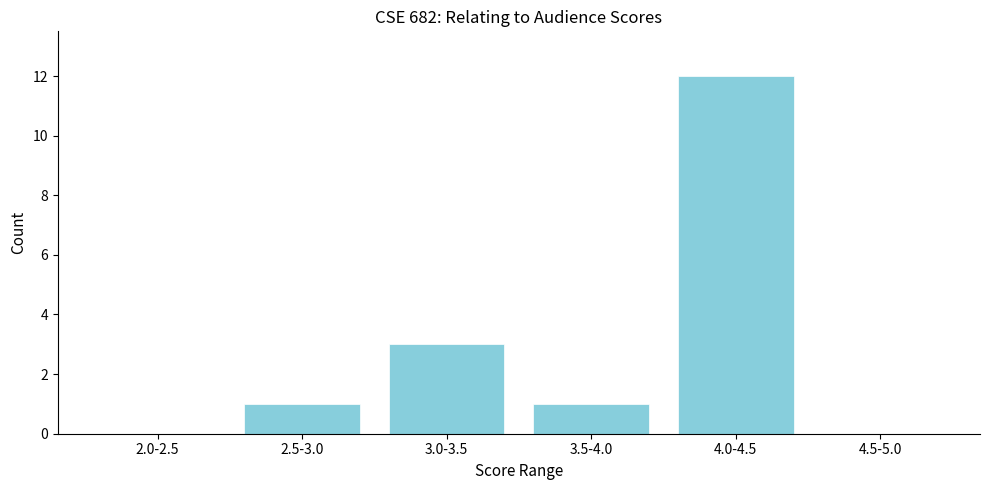

Reading right to left, list all the values displayed in this chart.

4.5-5.0=0	4.0-4.5=12	3.5-4.0=1	3.0-3.5=3	2.5-3.0=1	2.0-2.5=0